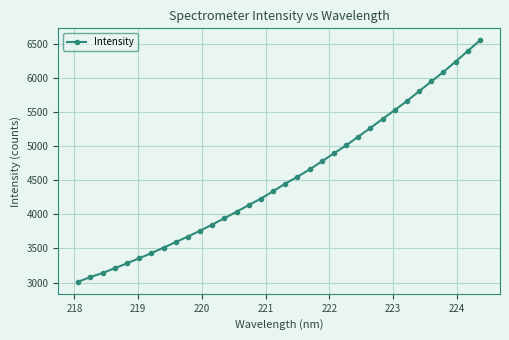

How many data points are above 4449?

17